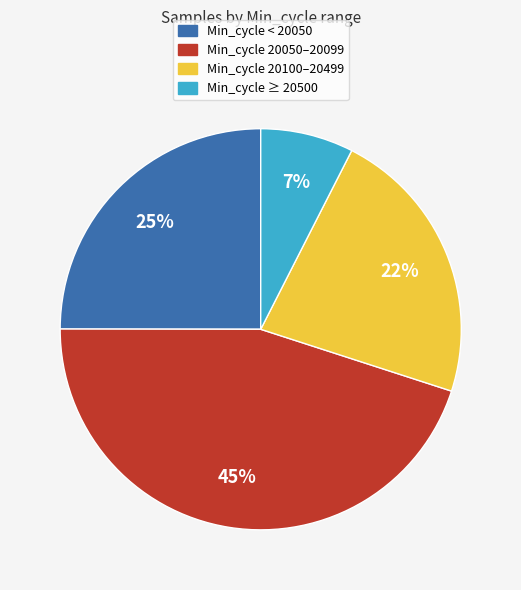

Is there a majority slice in this chart?

No